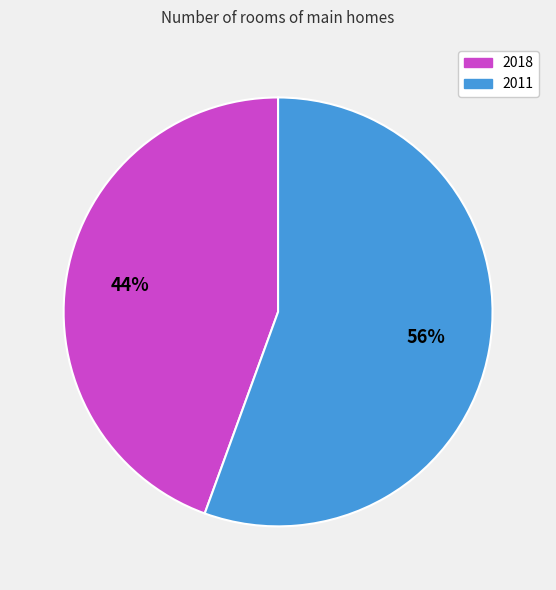

Between 2011 and 2018, which is larger?

2011